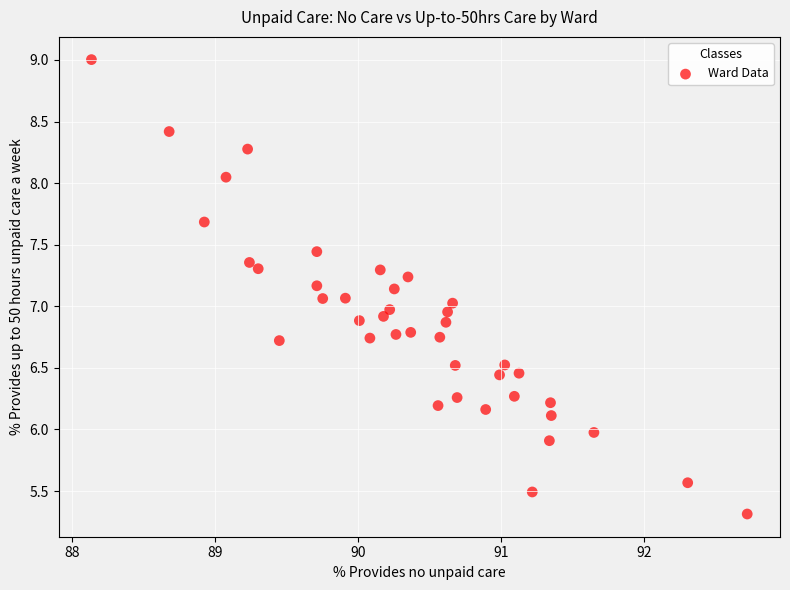

What is the range of X values (max minus min)?

4.6